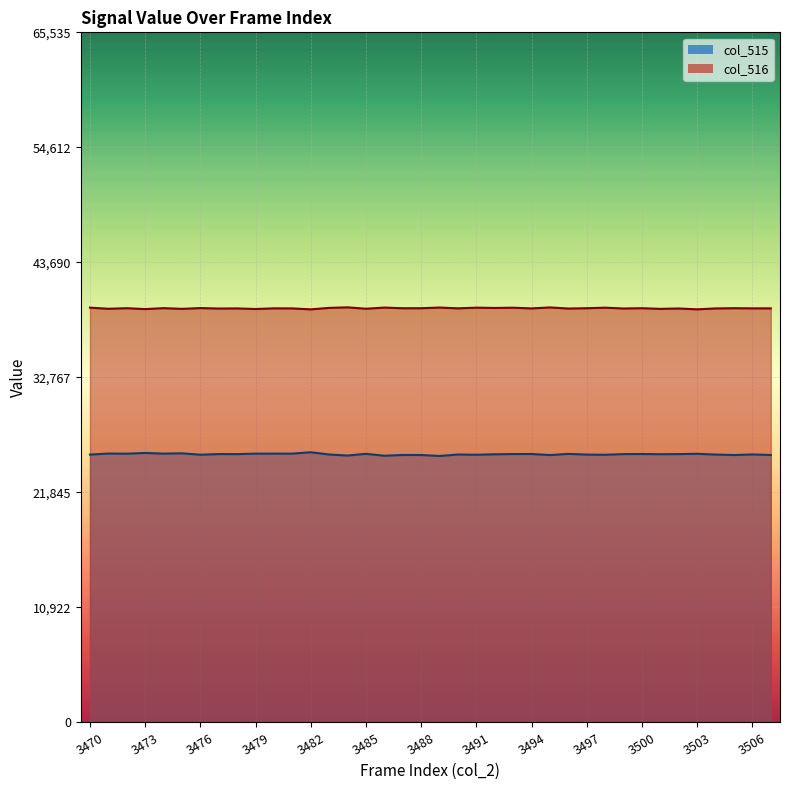

What is the greatest value displayed?

39420